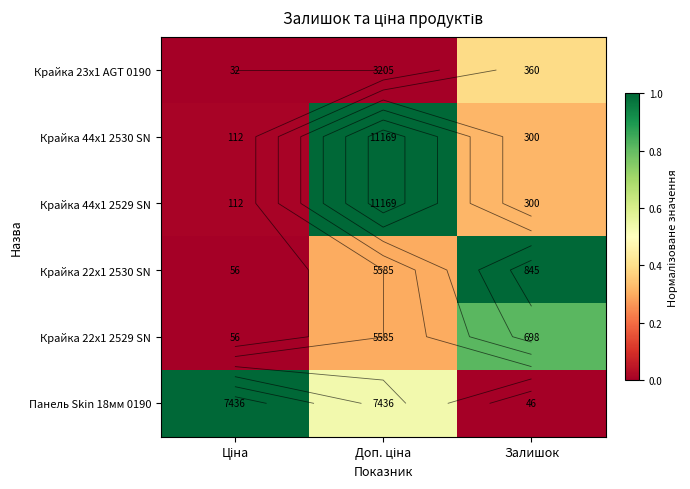

At how many categories does at least one series exceed 0?

3